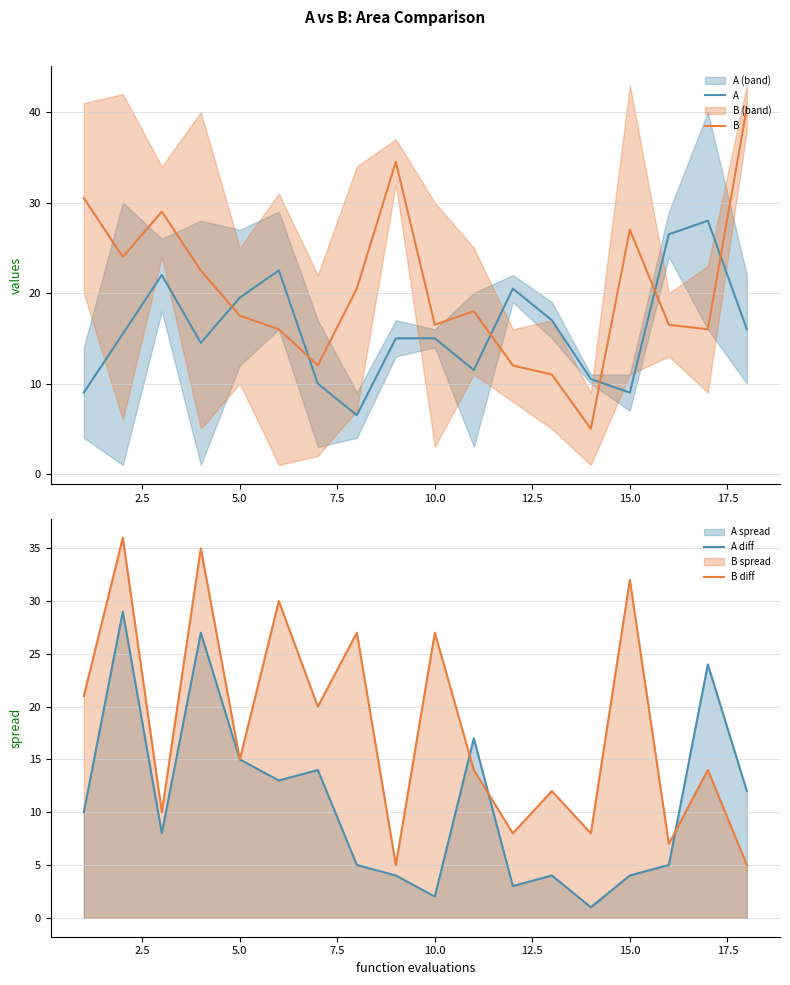

The value of B diff at 5.0 is 3.8. True or false?

False